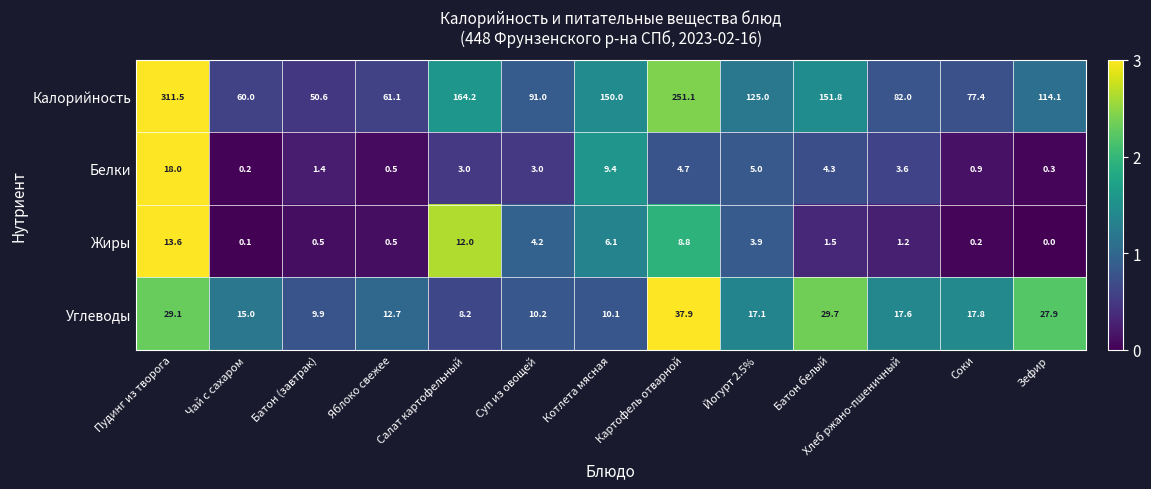

List the series in order of their peak value, highest first.

Калорийность, Углеводы, Белки, Жиры